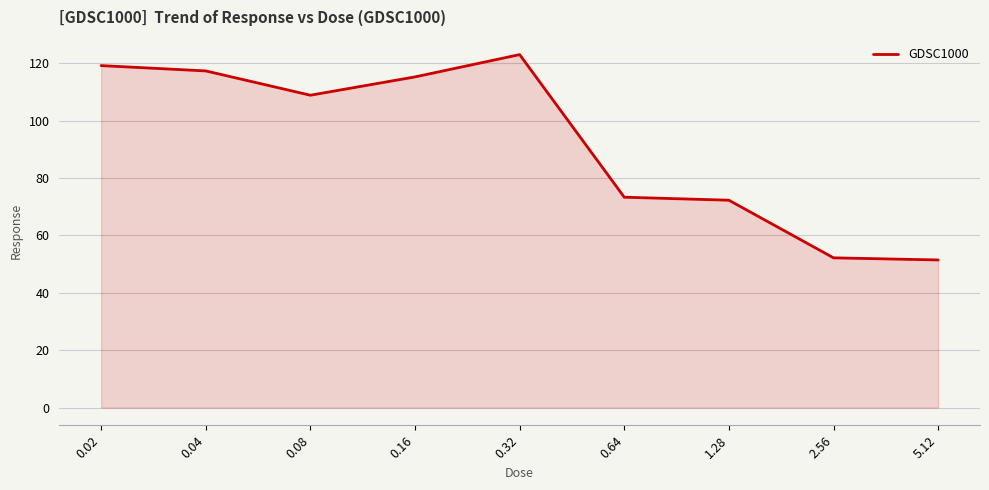

What position from the left is 1.28?

7